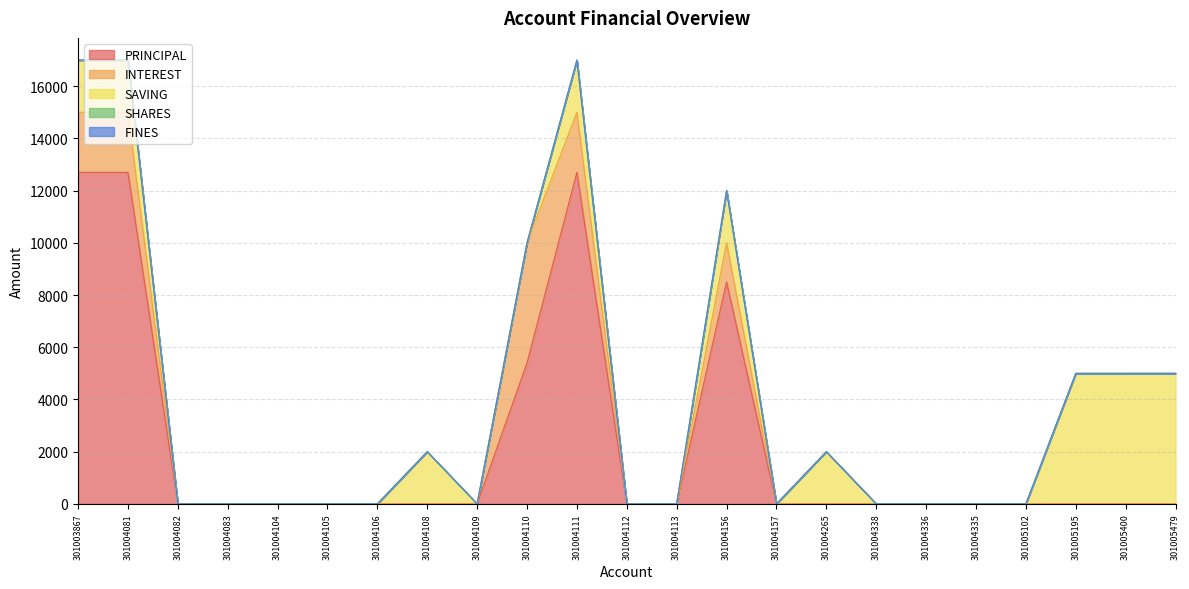

Is it true that SHARES equals 0 at 301004338?

True